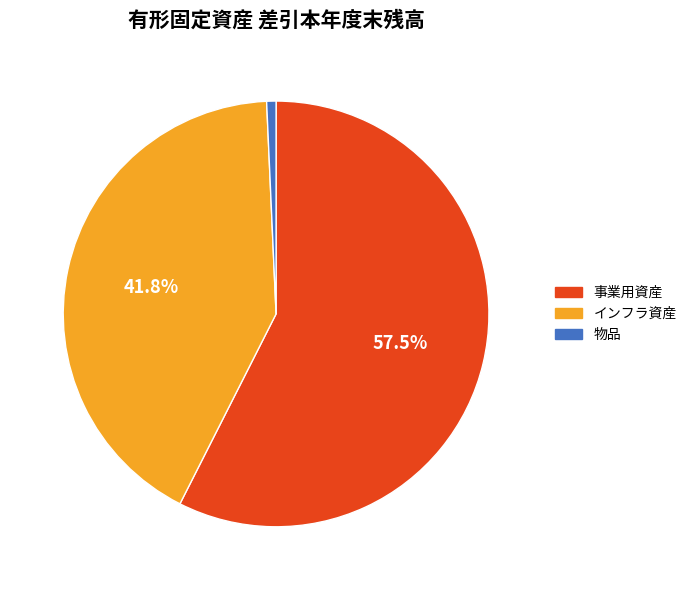

What is the largest slice in the pie chart?

事業用資産